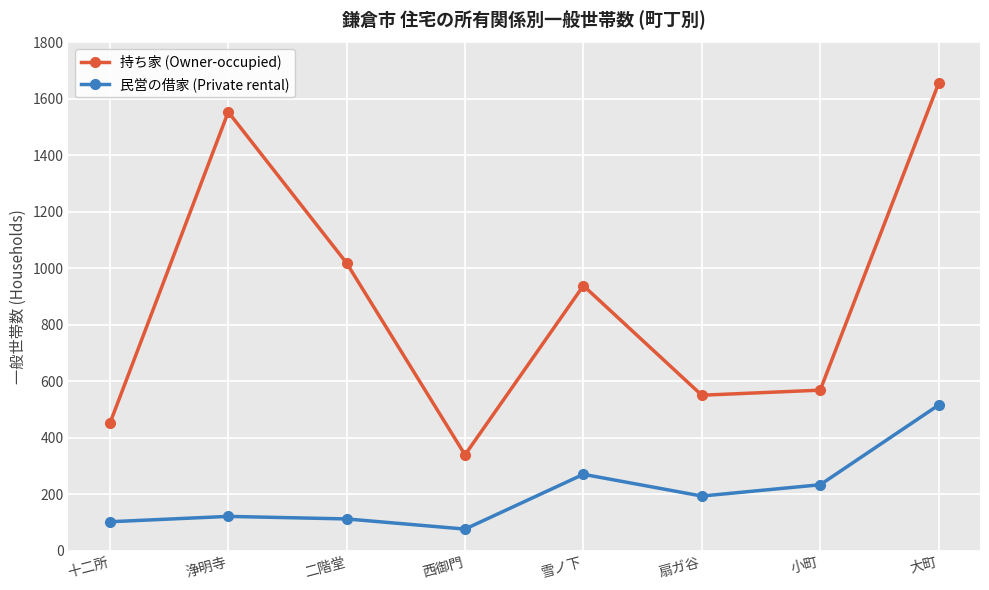

Reading left to right, extract all data points from this chart.

持ち家 (Owner-occupied): 十二所=451	浄明寺=1554	二階堂=1019	西御門=340	雪ノ下=939	扇ガ谷=551	小町=569	大町=1655
民営の借家 (Private rental): 十二所=103	浄明寺=122	二階堂=113	西御門=77	雪ノ下=271	扇ガ谷=194	小町=234	大町=516